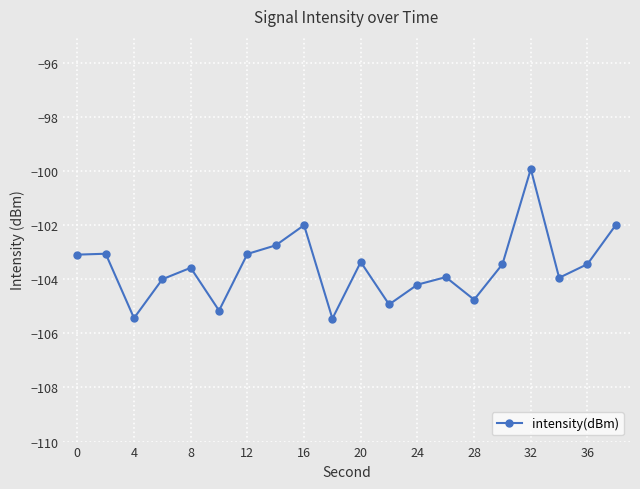

What is the value of the 4th point from the left?

-104.0